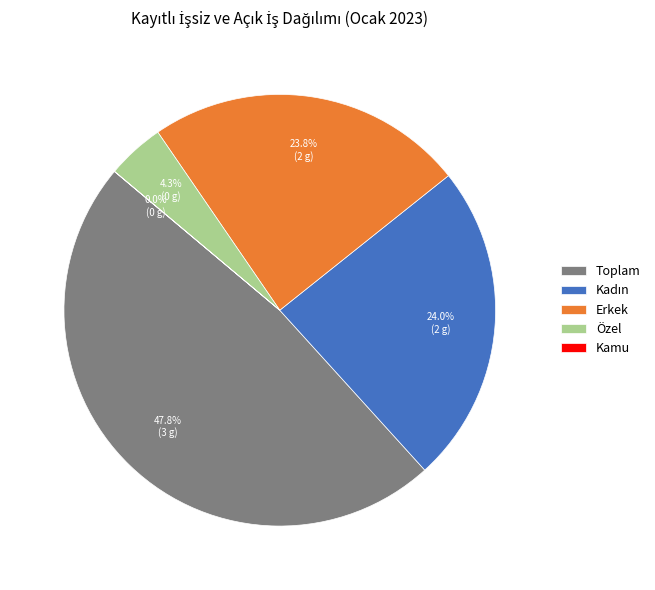

Does any single category account for the majority?

No